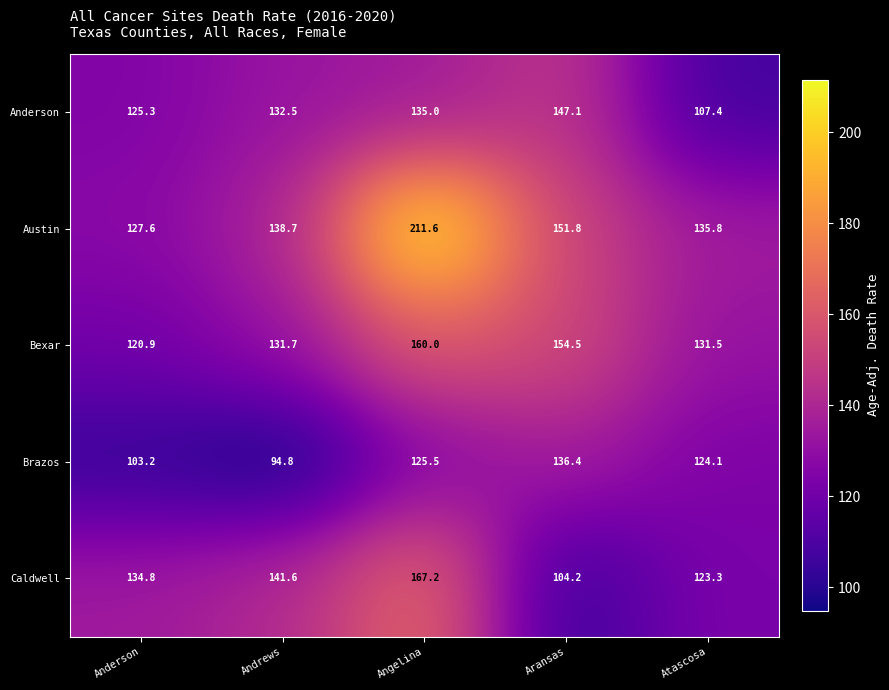

What is the sum of the Caldwell values at Andrews and Angelina?

308.8